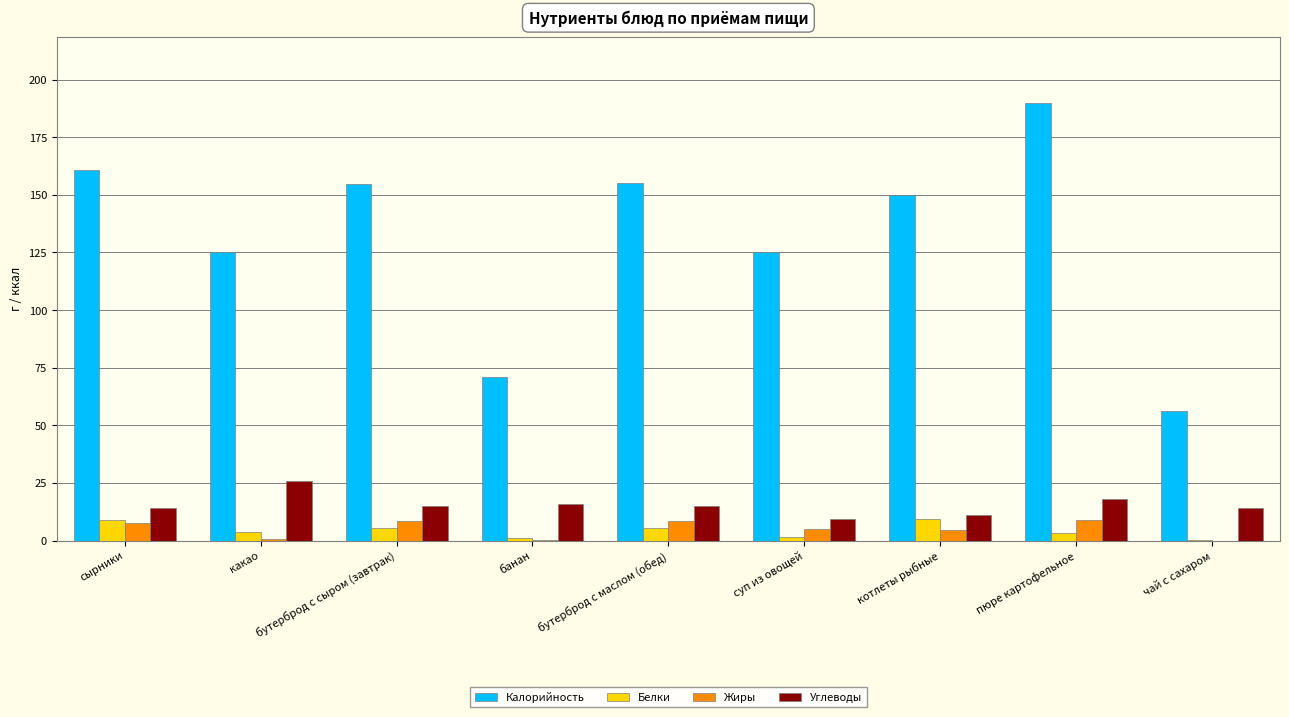

Are the bars grouped side by side (vs. stacked)?

Yes